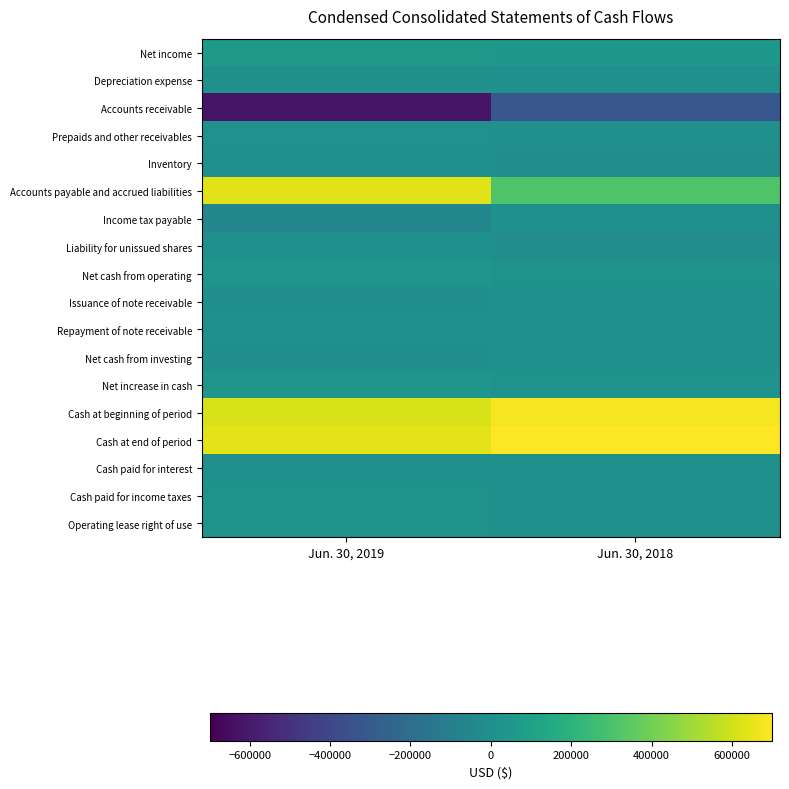

At which category is the sum across all series the highest?

Jun. 30, 2018